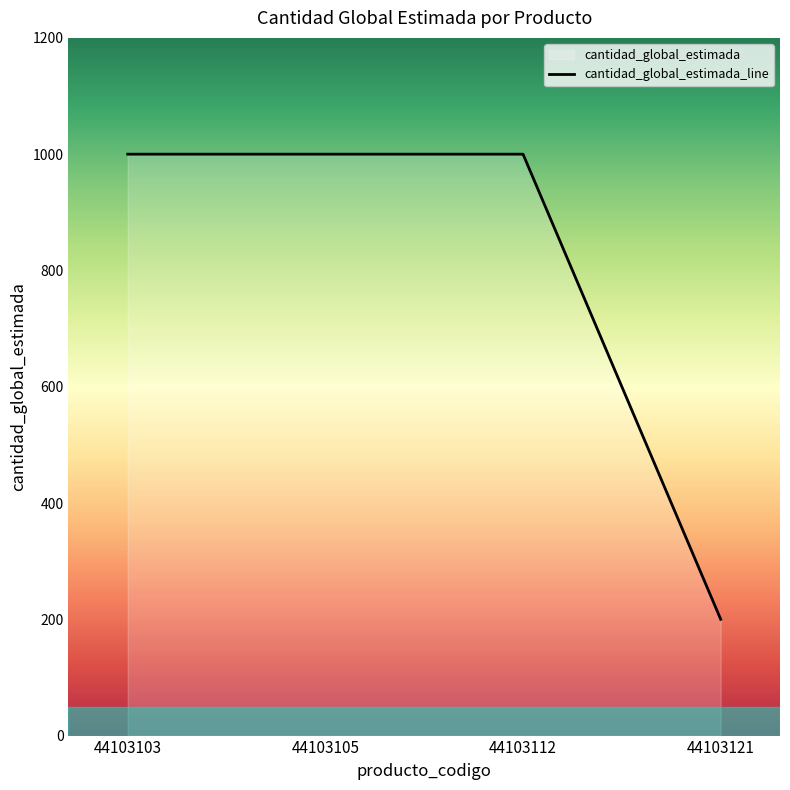

How many series are shown in this chart?

1